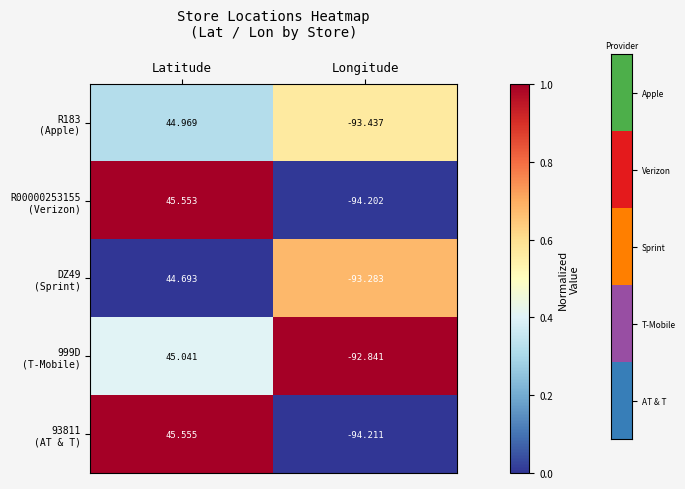

At which category is the sum across all series the highest?

Latitude